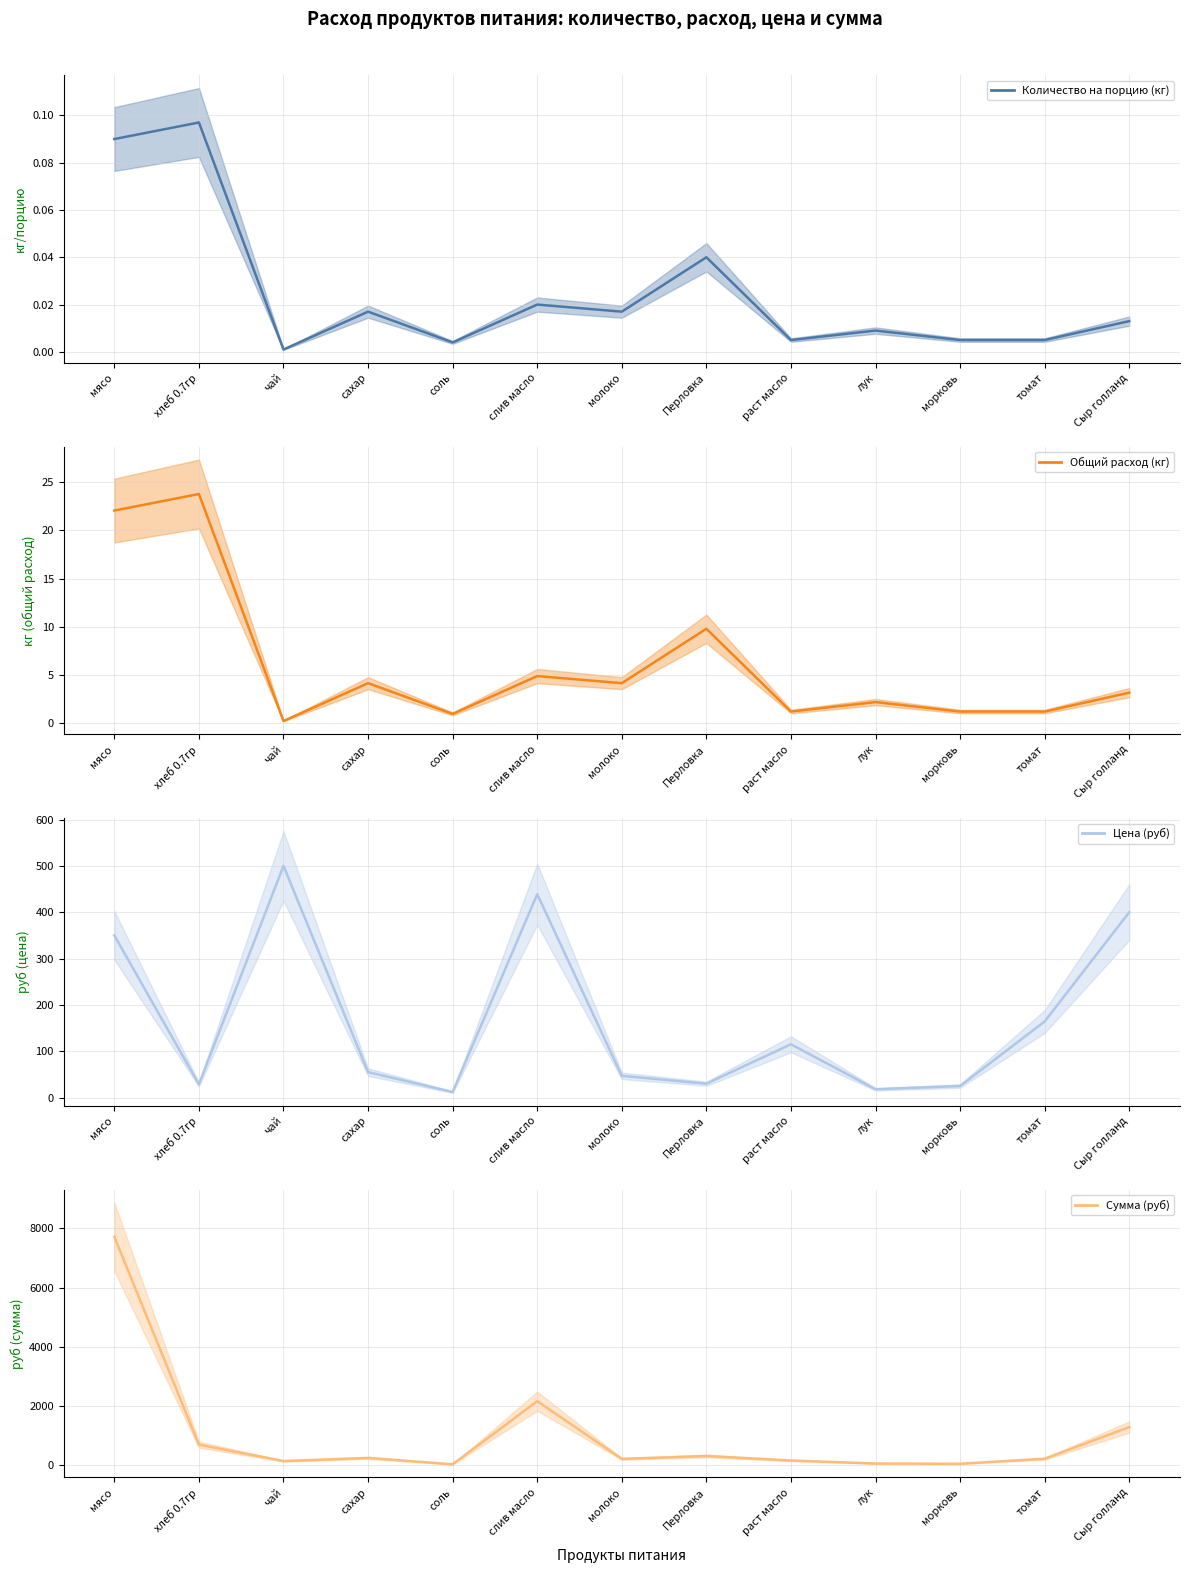

What is the difference between the second highest and minimum values in the Сумма (руб) series?

2138.8